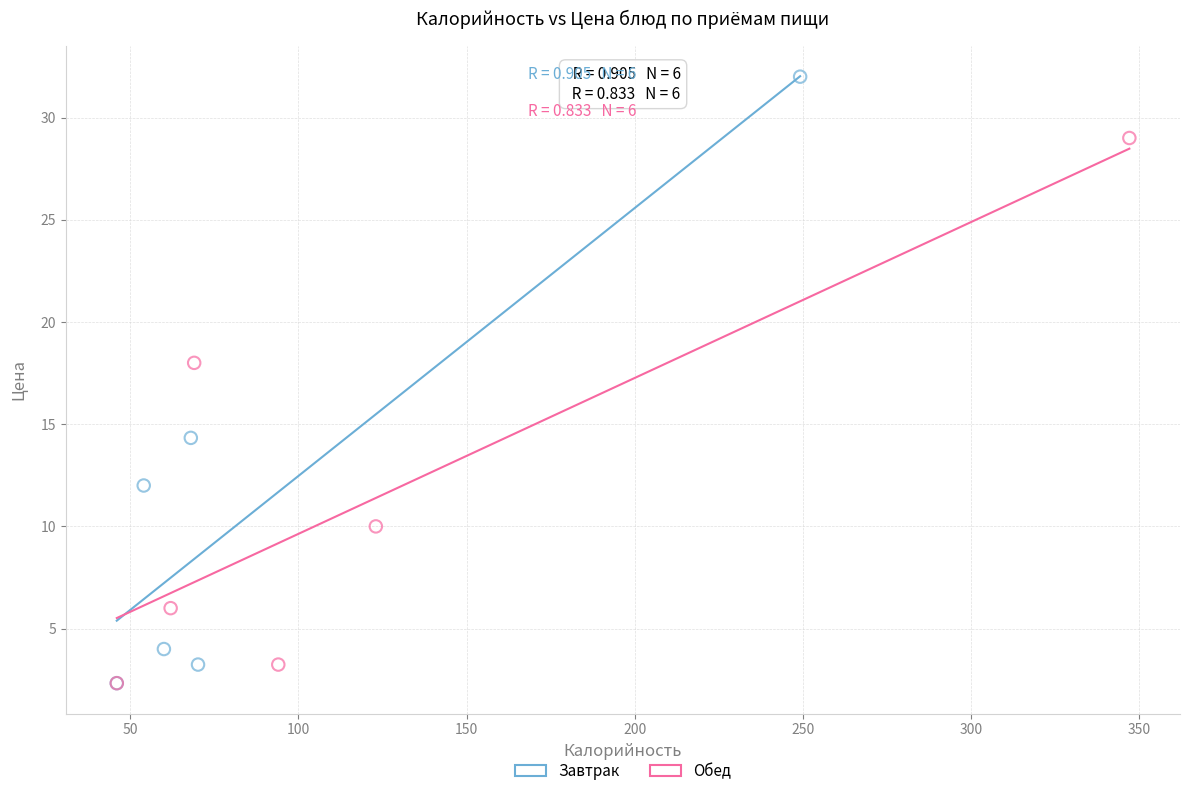

Which series has the largest Y range (max minus min)?

Завтрак